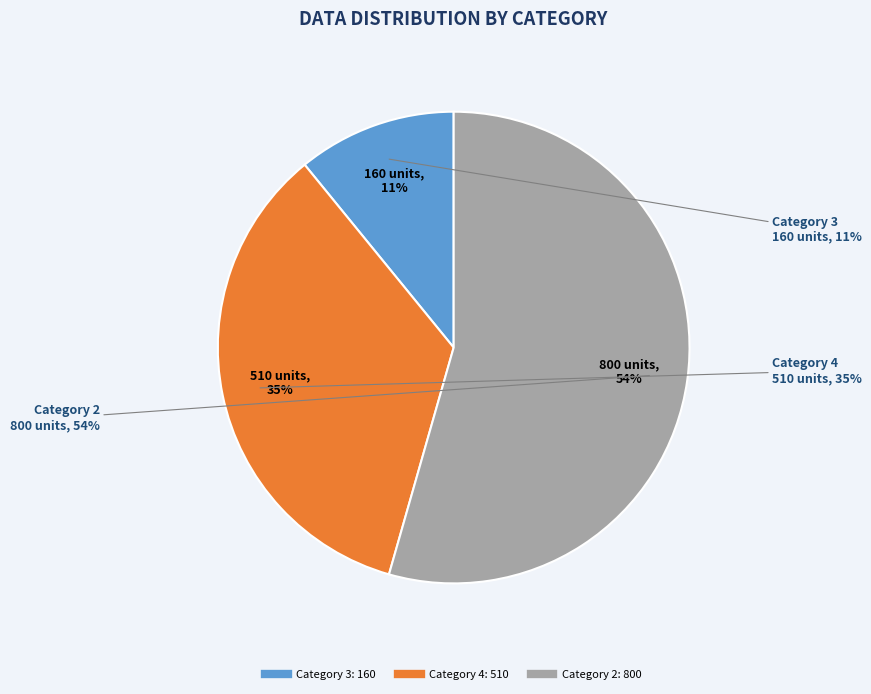

To the nearest percent, what is the combined percentage of 2 and 3?

65%